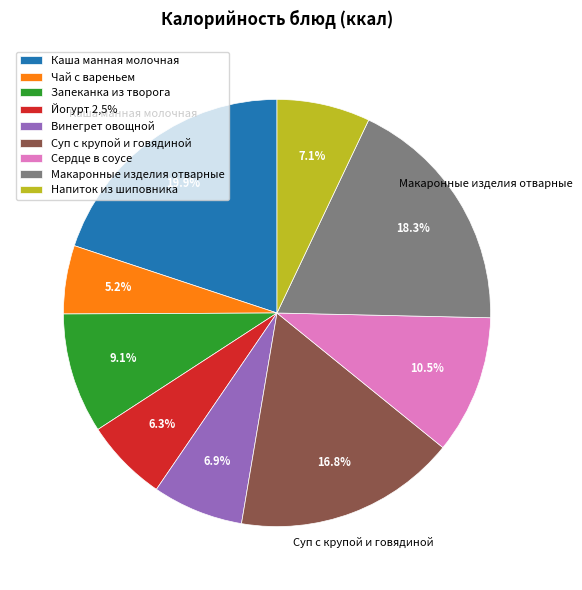

Do Чай с вареньем and Сердце в соусе together represent more than half of the pie?

No